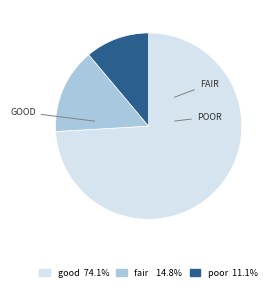

Rank the categories by value from lowest to highest.

poor, fair, good